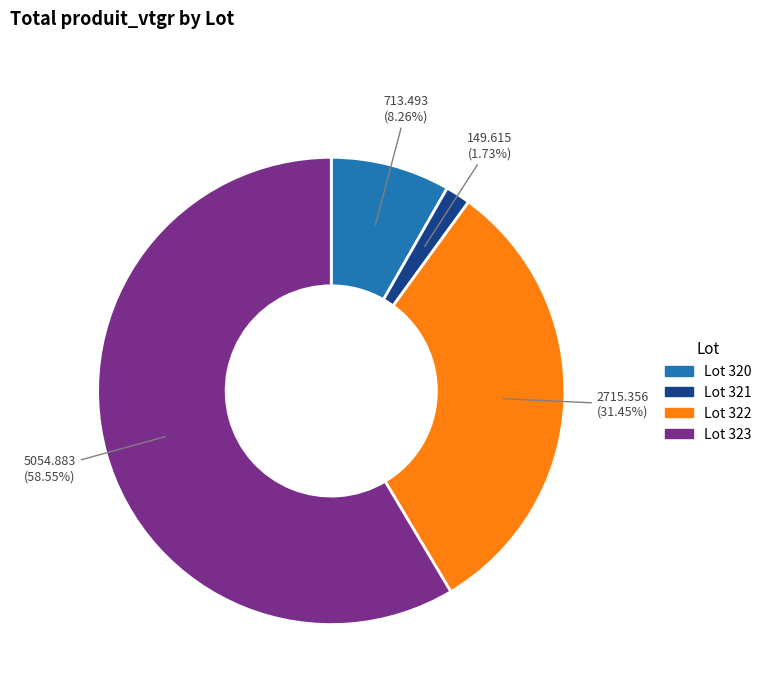

How many segments does this pie chart have?

4